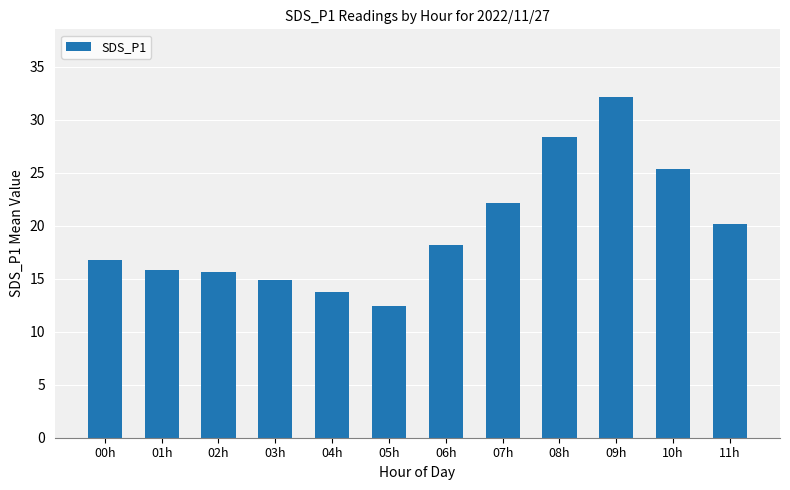

What is the change in value from 02h to 03h?

-0.7